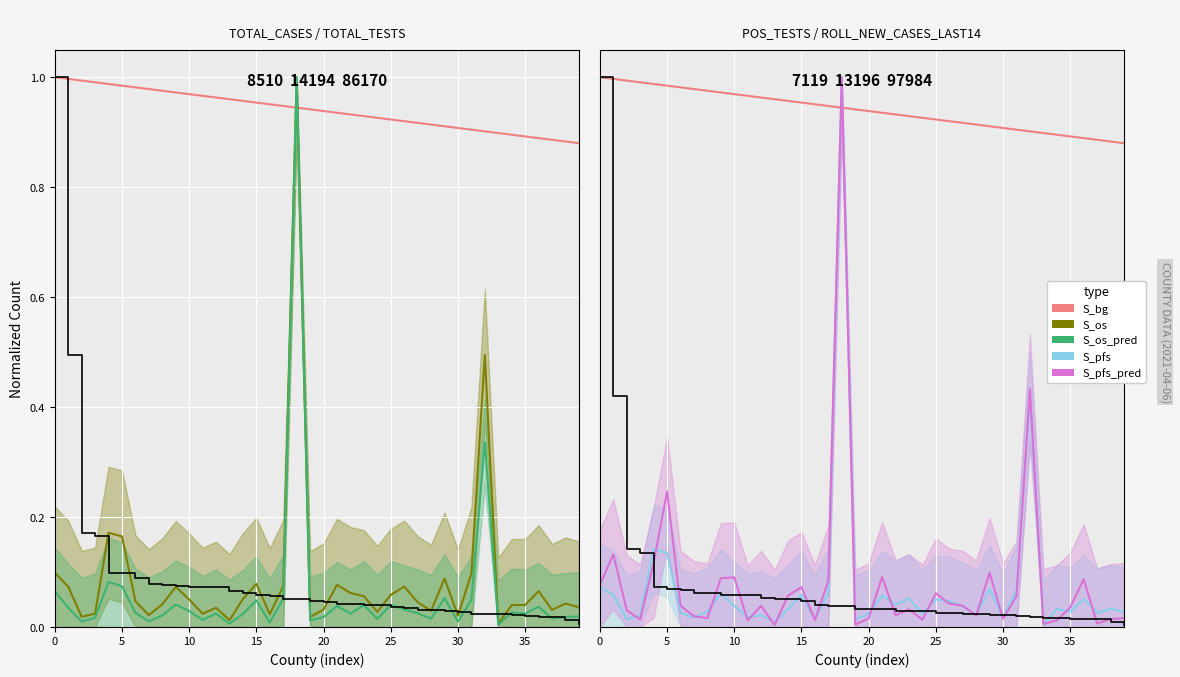

What is the sum of the S_pfs values at 30 and 35?

0.1